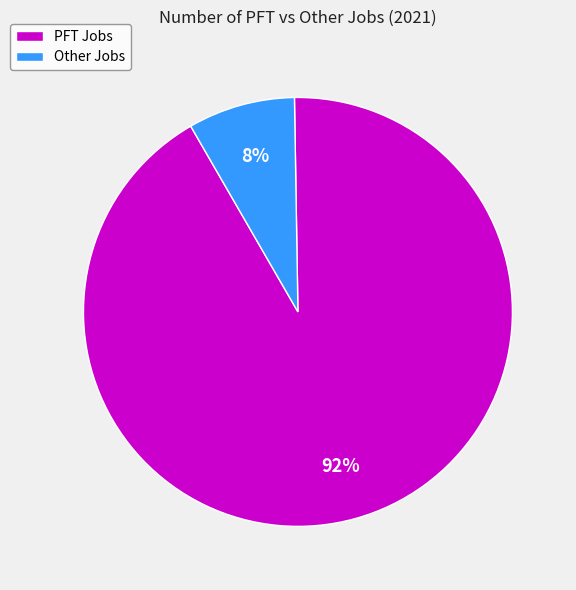

How many slices are in this pie chart?

2